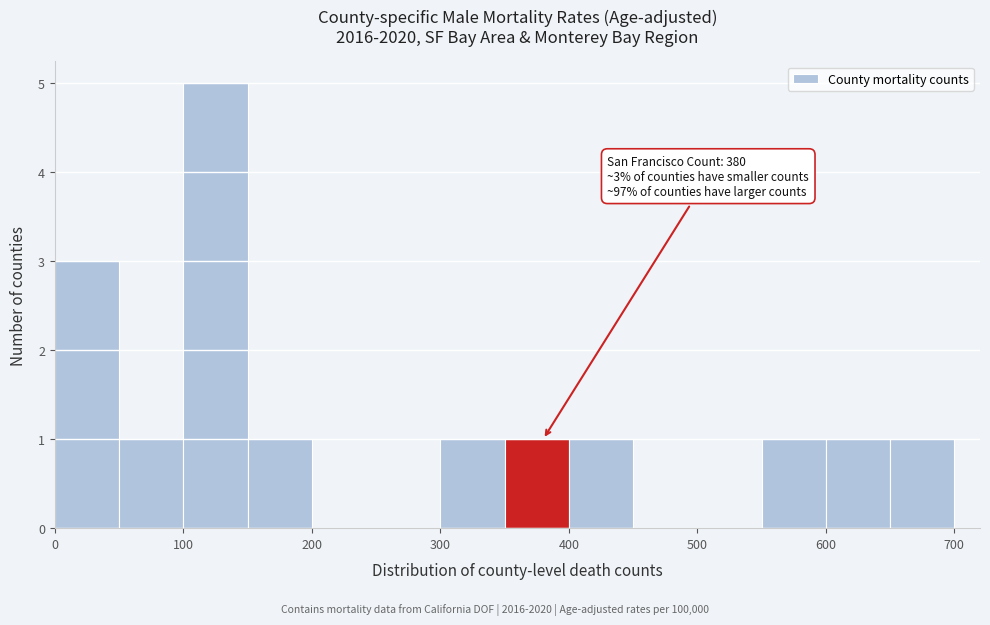

Over which range of the x-axis is the bar tallest?

100 to 150